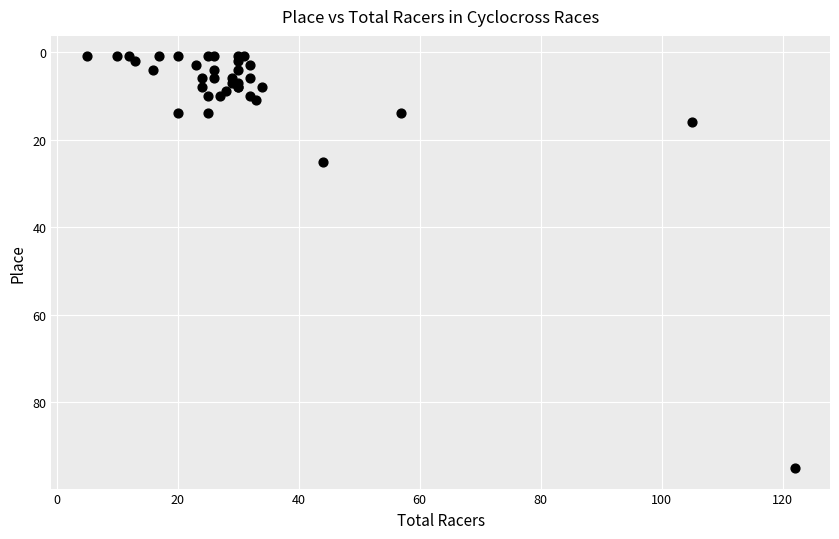

What Y value in the scatter plot is closest to 48?

25